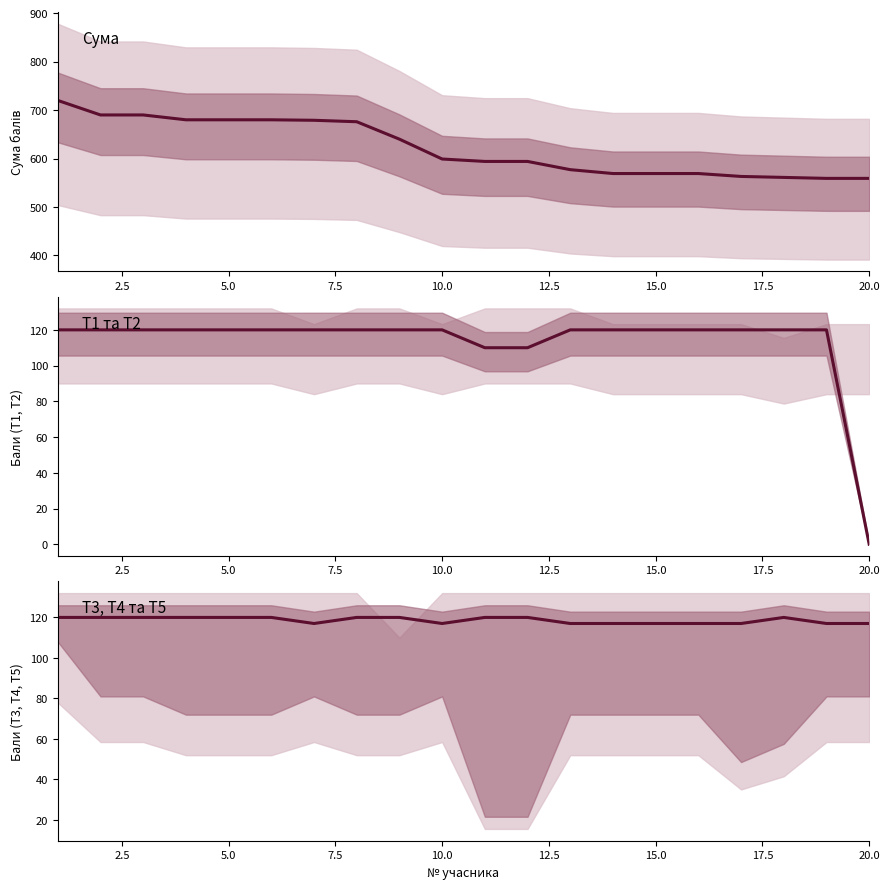

Rank the series by their maximum value, from lowest to highest.

T1 та T2, T3, T4 та T5, Сума